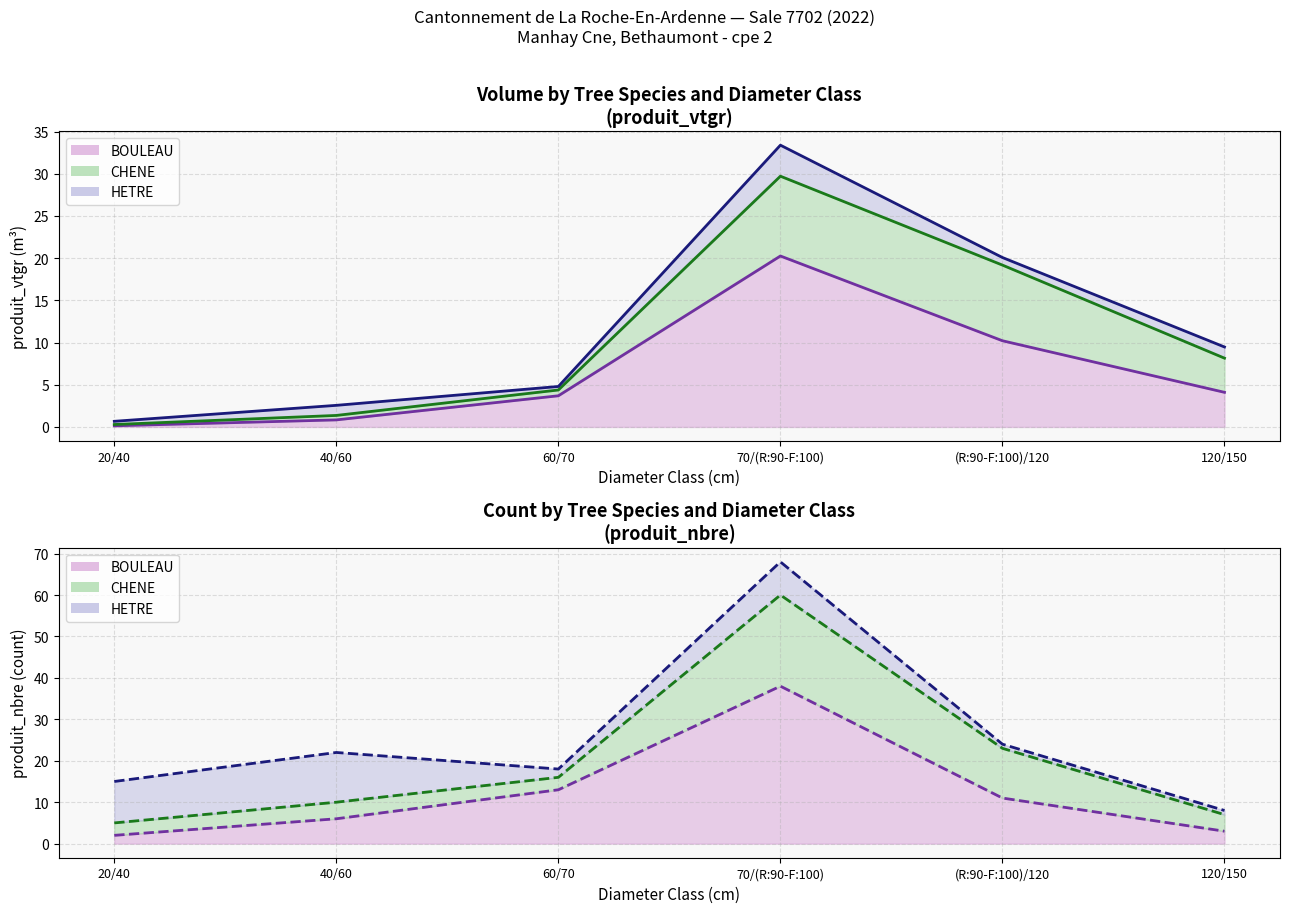

Is it true that HETRE (line) equals 24 at (R:90-F:100)/120?

True